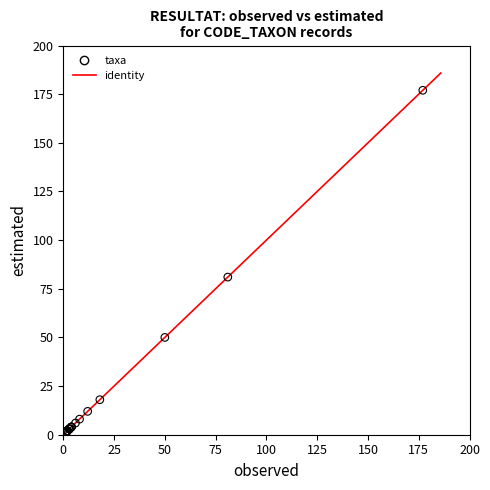

What Y value in the scatter plot is closest to 89?

81